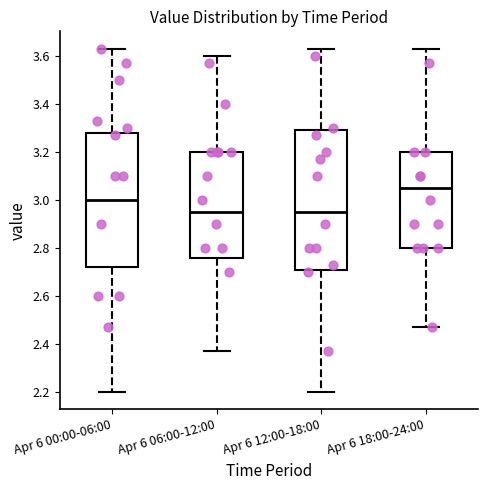

Reading left to right, read every box against the y-axis: the position of its median line, the range the box covers, and the ends of its whiskers. The values are not printed on the chart, so give them approximately, as read against the axis.

Apr 6 00:00-06:00: median 3.00, box 2.72 to 3.28, whiskers 2.20 to 3.64
Apr 6 06:00-12:00: median 2.96, box 2.76 to 3.20, whiskers 2.38 to 3.60
Apr 6 12:00-18:00: median 2.96, box 2.70 to 3.30, whiskers 2.20 to 3.64
Apr 6 18:00-24:00: median 3.06, box 2.80 to 3.20, whiskers 2.48 to 3.64